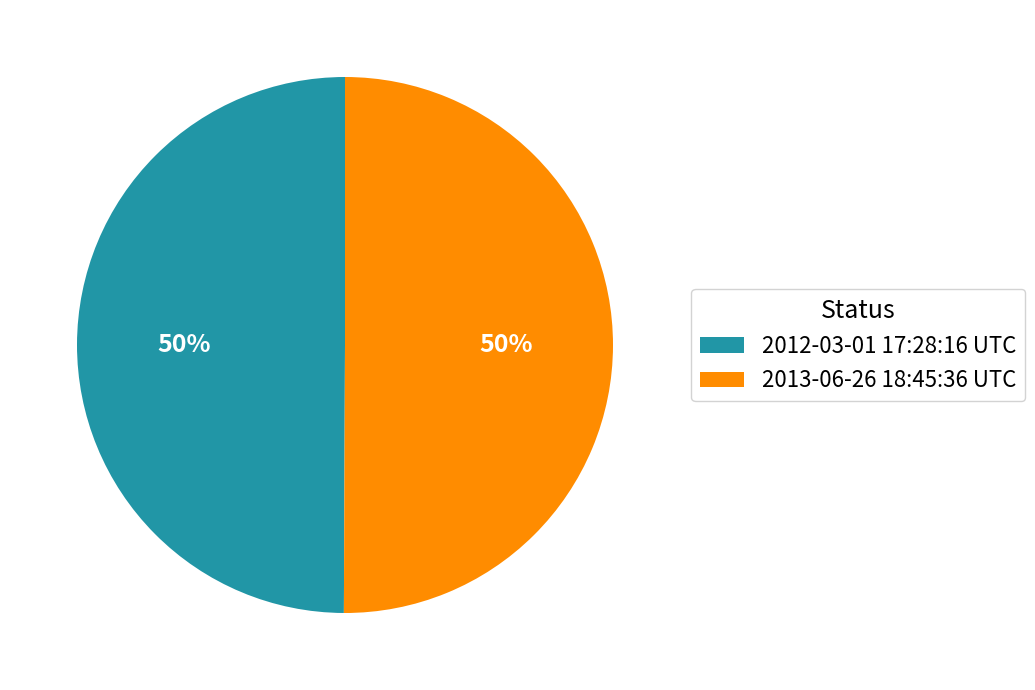

To the nearest percent, what percentage of the pie is 2013-06-26 18:45:36 UTC?

50%